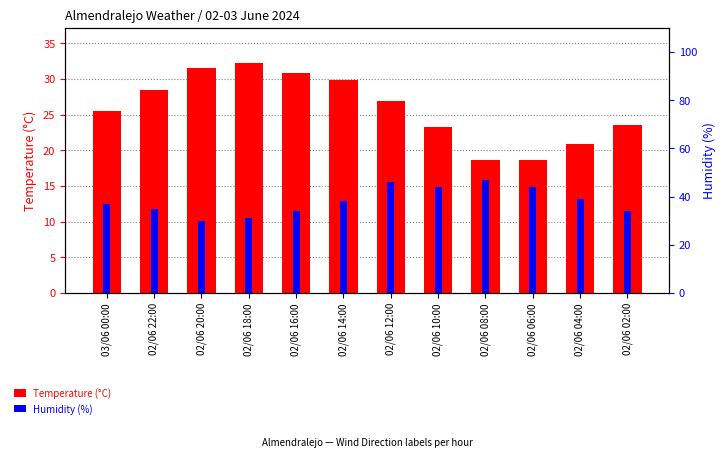

Is it true that Humidity (%) equals 23.7 at 02/06 02:00?

False